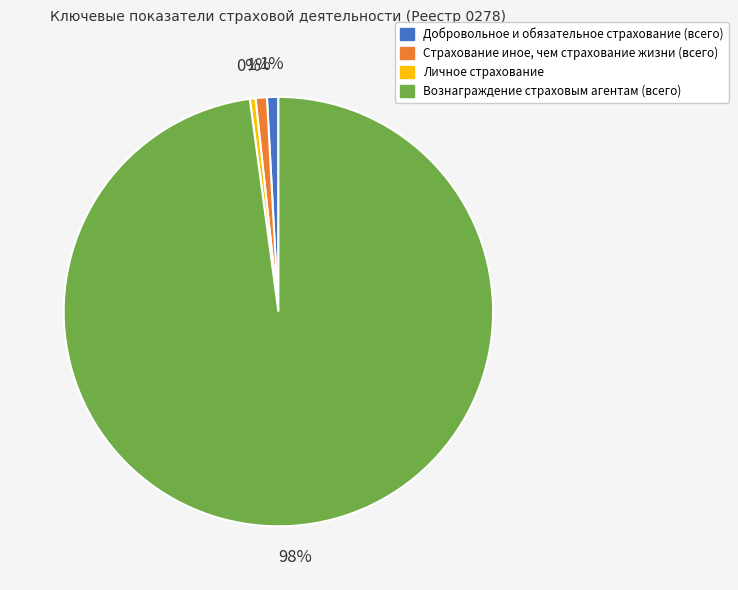

Which slice represents more than half of the pie?

Вознаграждение страховым агентам (всего)